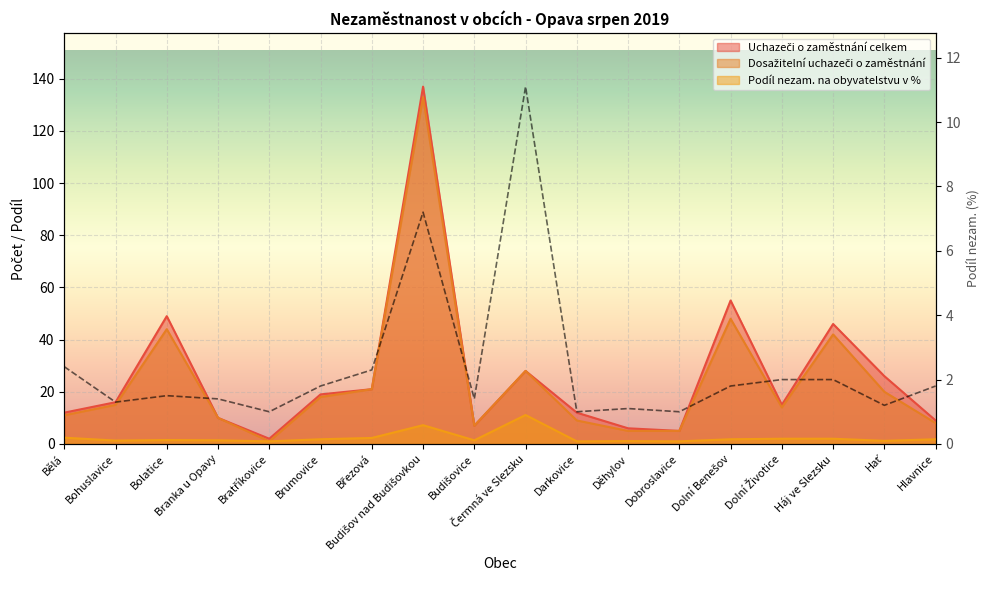

Where is the first local maximum for Podíl nezam. na obyvatelstvu v %?

Bolatice